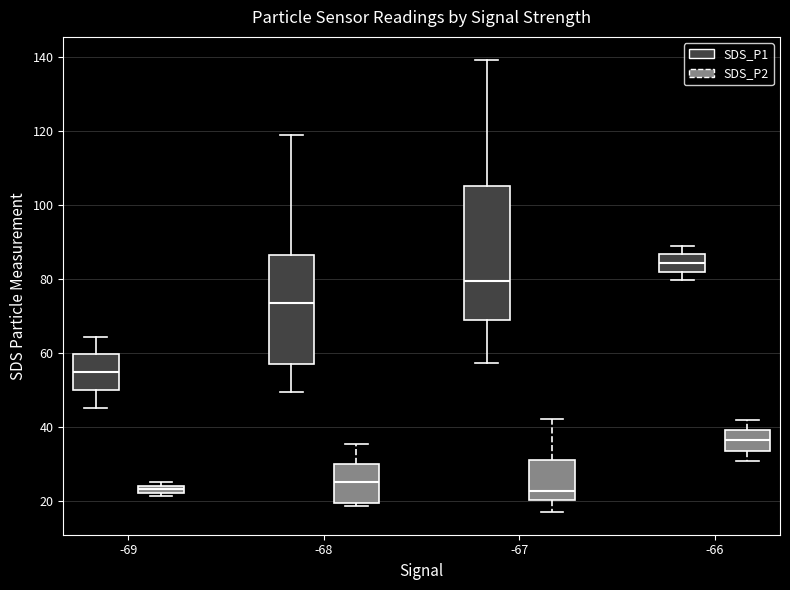

Which box is the tallest, from its lower edge to its upper edge?

-67 (SDS_P1)